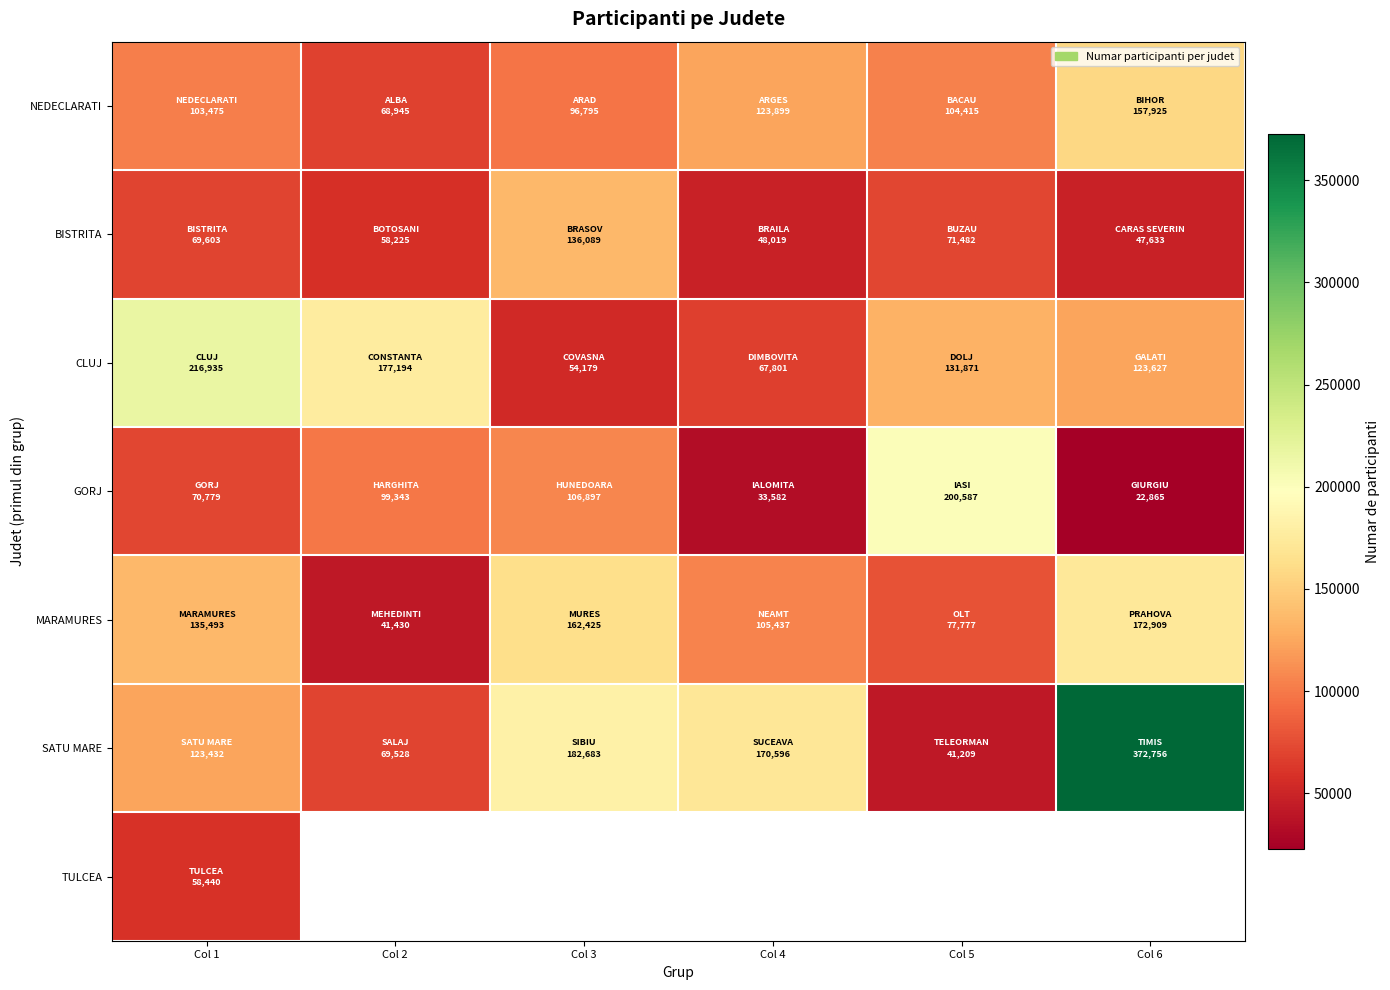

What is the difference between the maximum and minimum values in the NEDECLARATI series?

88980.0